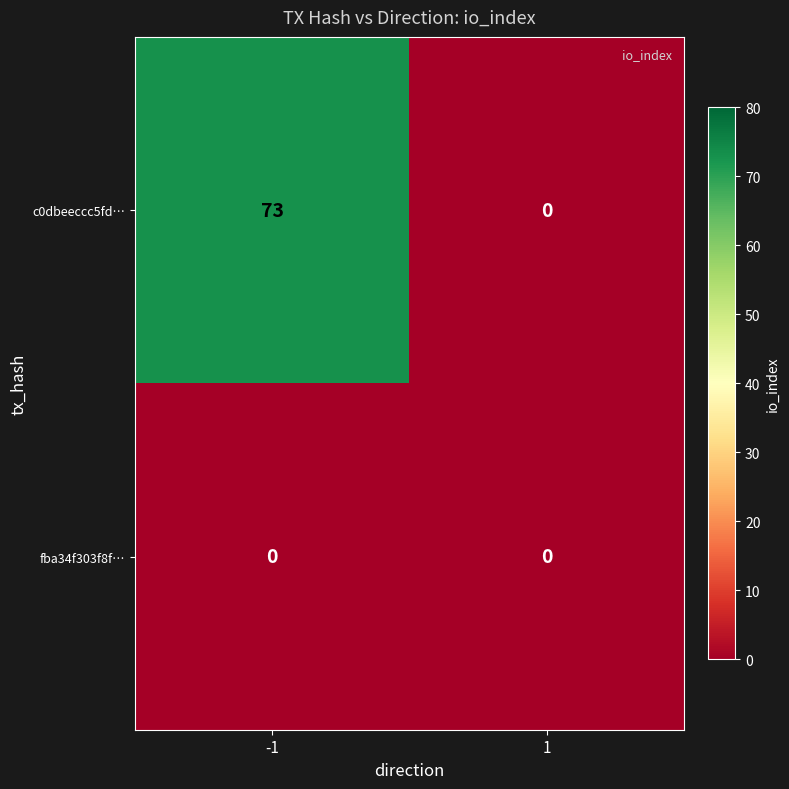

What is the difference between the c0dbeeccc5fd… values at 1 and -1?

73